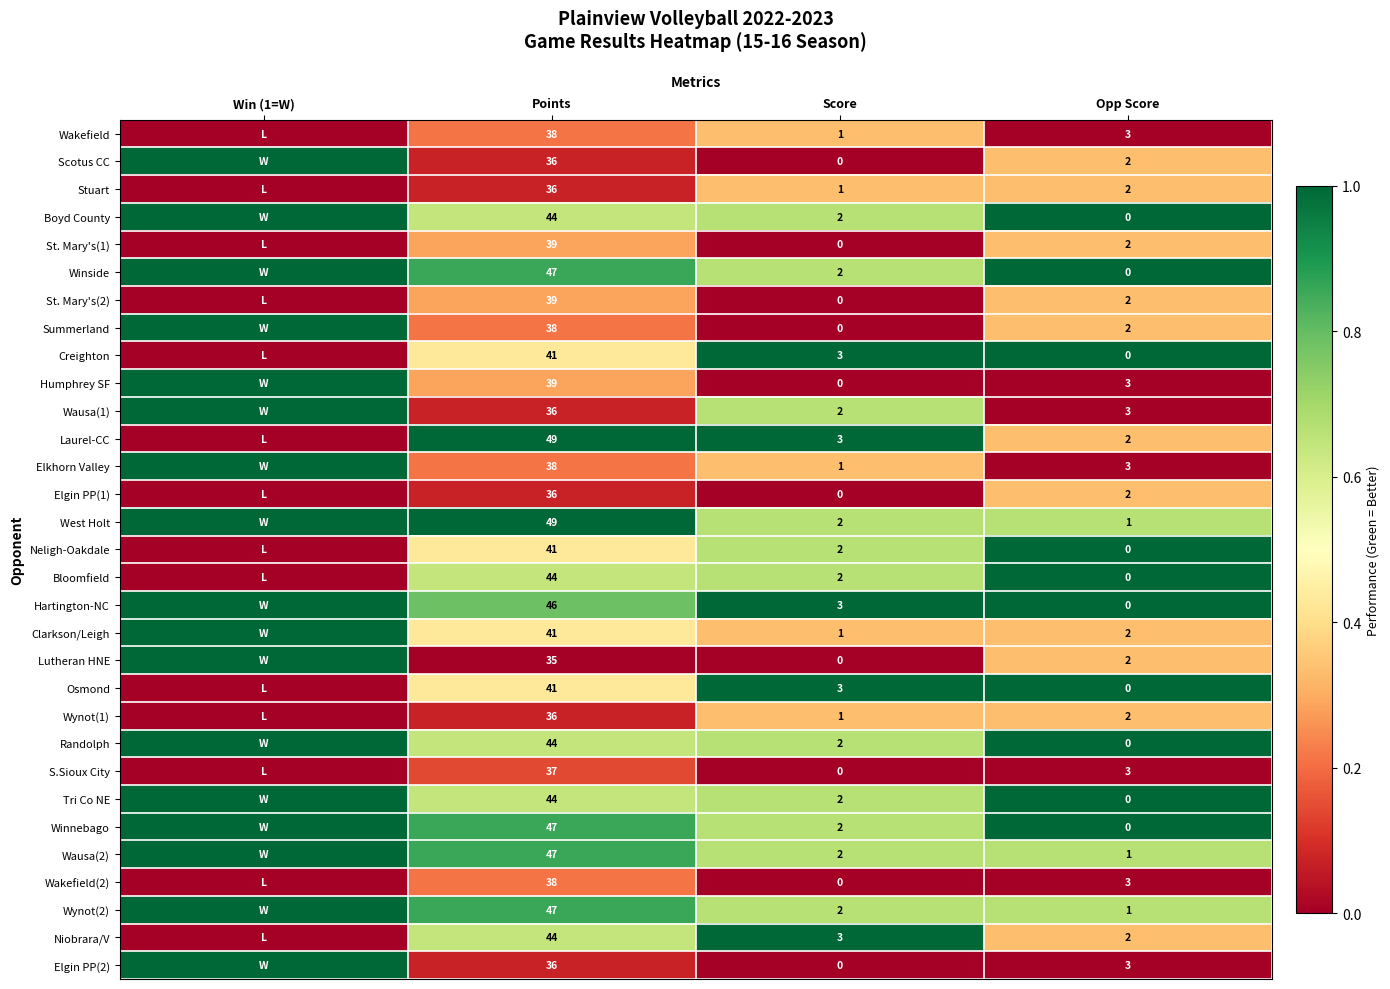

Which series changed the most between Points and Opp Score?

West Holt